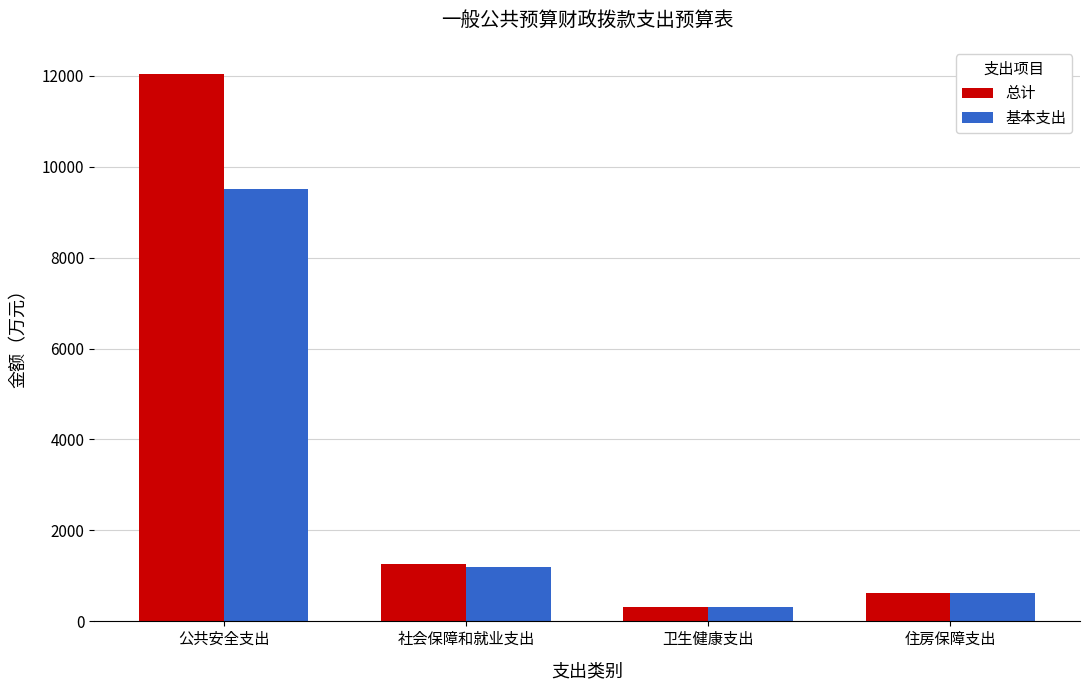

What is the label of the 2nd bar from the right?

卫生健康支出